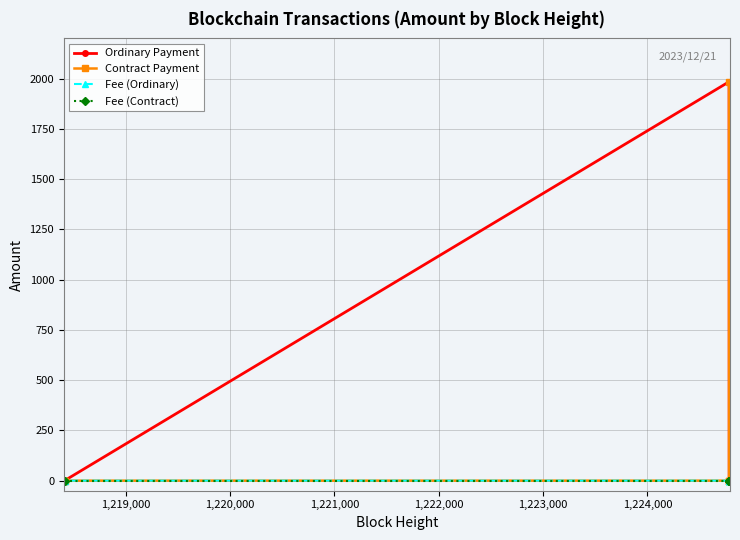

At how many categories does at least one series exceed 1437?

2